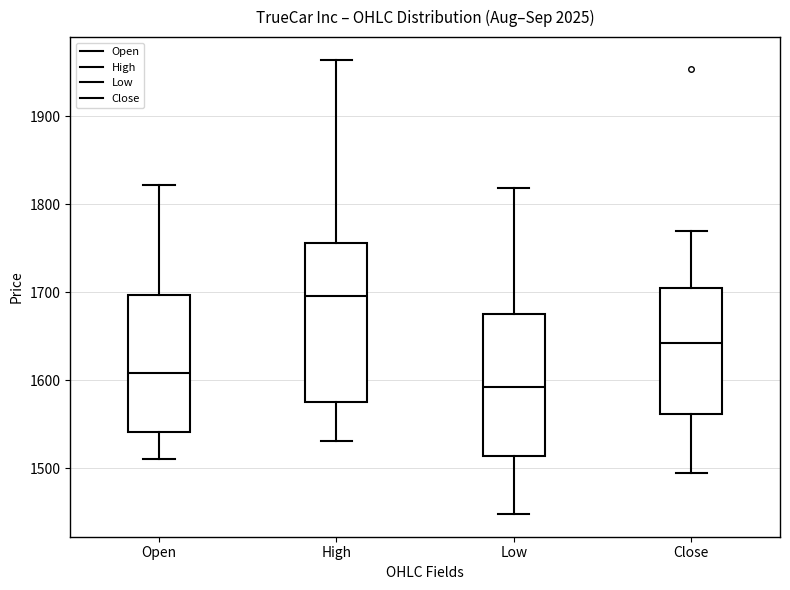

Which box is the tallest, from its lower edge to its upper edge?

High